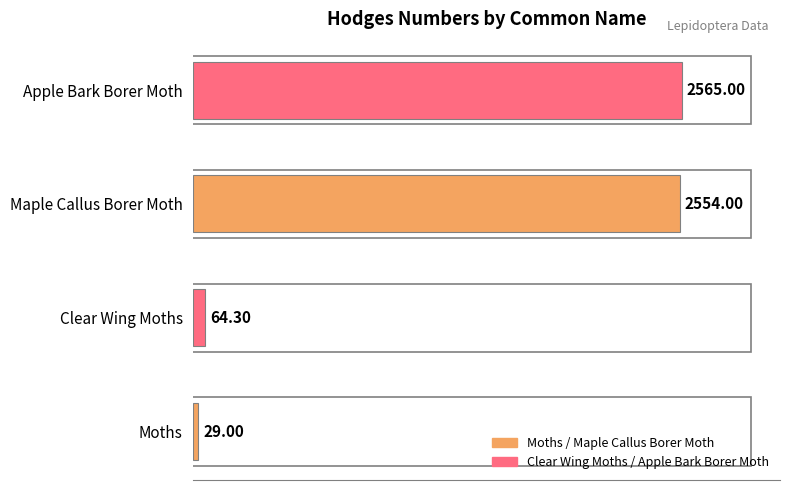

What is the ratio of the value at Maple Callus Borer Moth to the value at Moths?

88.1